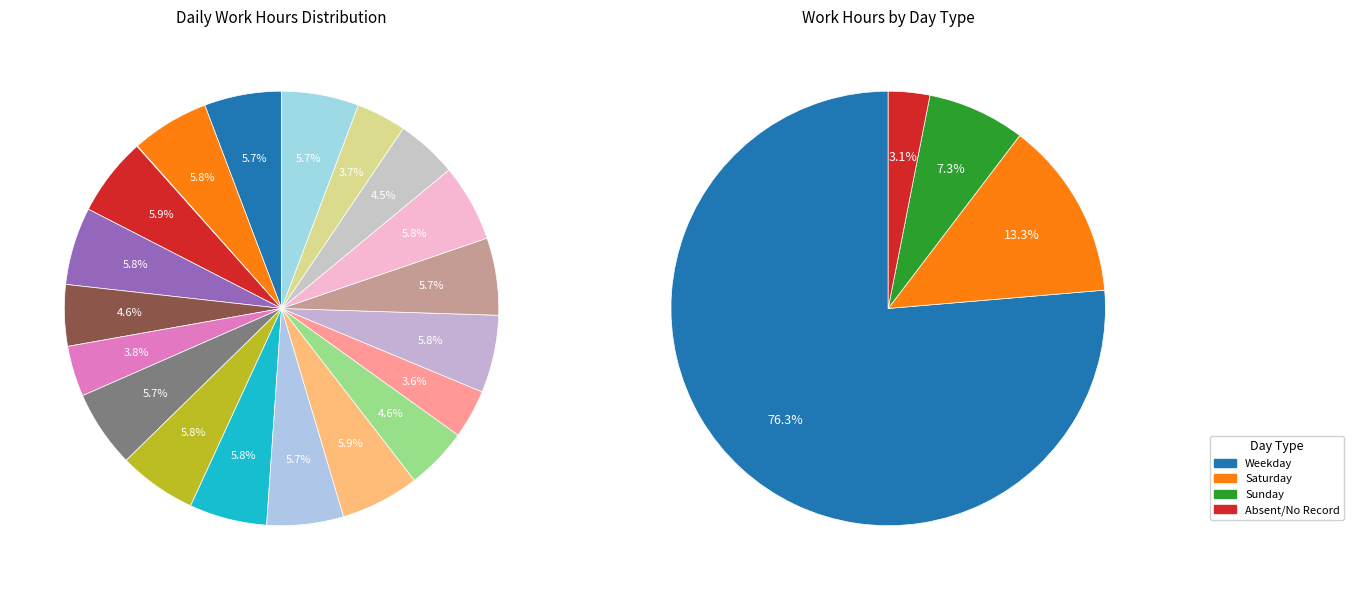

How many slices are in this pie chart?

20